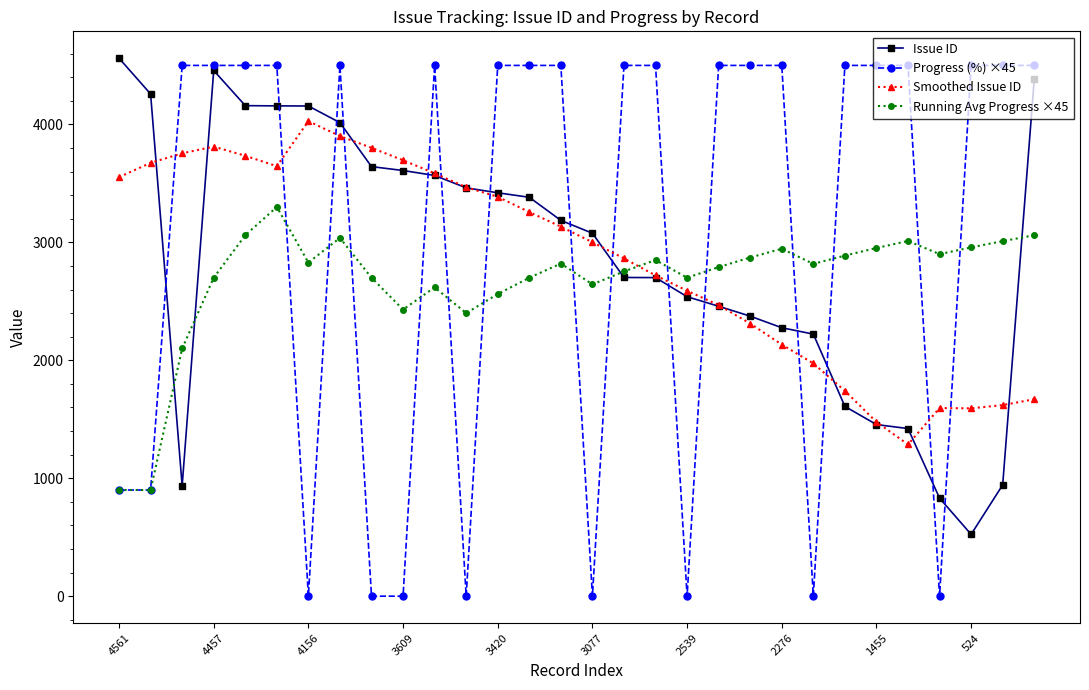

What is the value of the Smoothed Issue ID point at the 23rd from the left?

1973.6